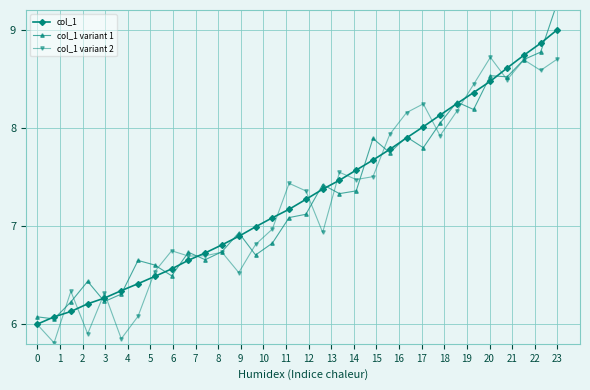

Reading left to right, transcribe all the data shown in this chart.

col_1: 6.0	6.1	6.1	6.2	6.3	6.3	6.4	6.5	6.6	6.7	6.7	6.8	6.9	7.0	7.1	7.2	7.3	7.4	7.5	7.6	7.7	7.8	7.9	8.0	8.1	8.2	8.4	8.5	8.6	8.7	8.9	9.0
col_1 variant 1: 6.1	6.1	6.2	6.4	6.2	6.3	6.6	6.6	6.5	6.7	6.7	6.7	6.9	6.7	6.8	7.1	7.1	7.4	7.3	7.4	7.9	7.7	7.9	7.8	8.0	8.3	8.2	8.5	8.5	8.7	8.8	9.3
col_1 variant 2: 6.0	5.8	6.3	5.9	6.3	5.9	6.1	6.5	6.7	6.7	6.7	6.7	6.5	6.8	7.0	7.4	7.4	6.9	7.5	7.5	7.5	7.9	8.2	8.2	7.9	8.2	8.4	8.7	8.5	8.7	8.6	8.7